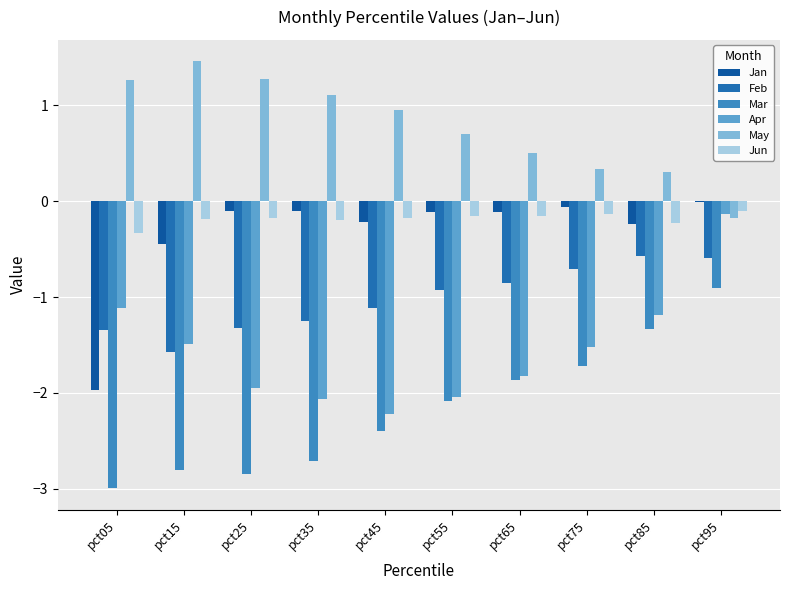

List the series in order of their peak value, highest first.

May, Jan, Jun, Apr, Feb, Mar